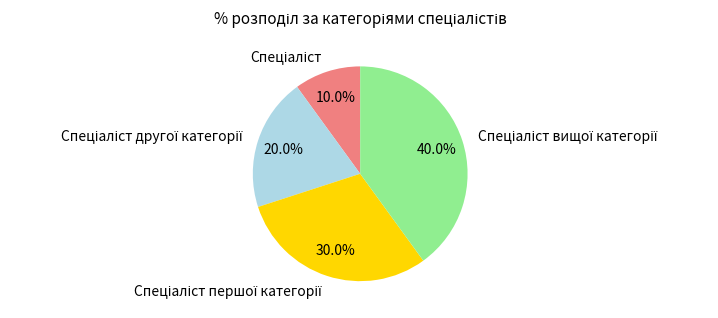

Is there a majority slice in this chart?

No